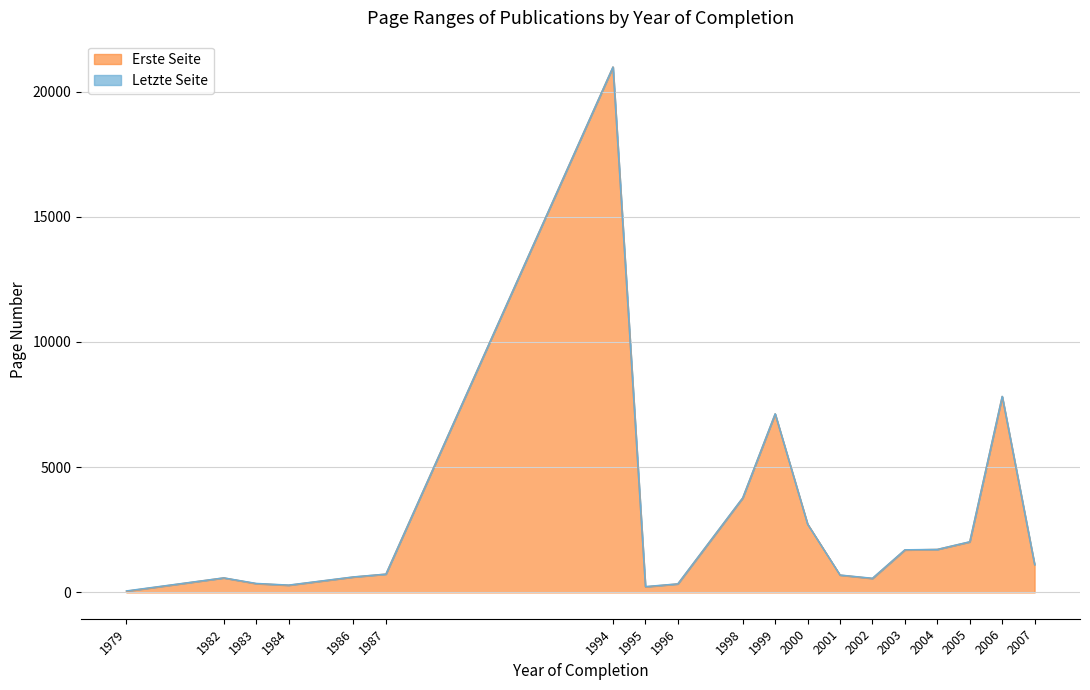

What is the greatest value displayed?

20981